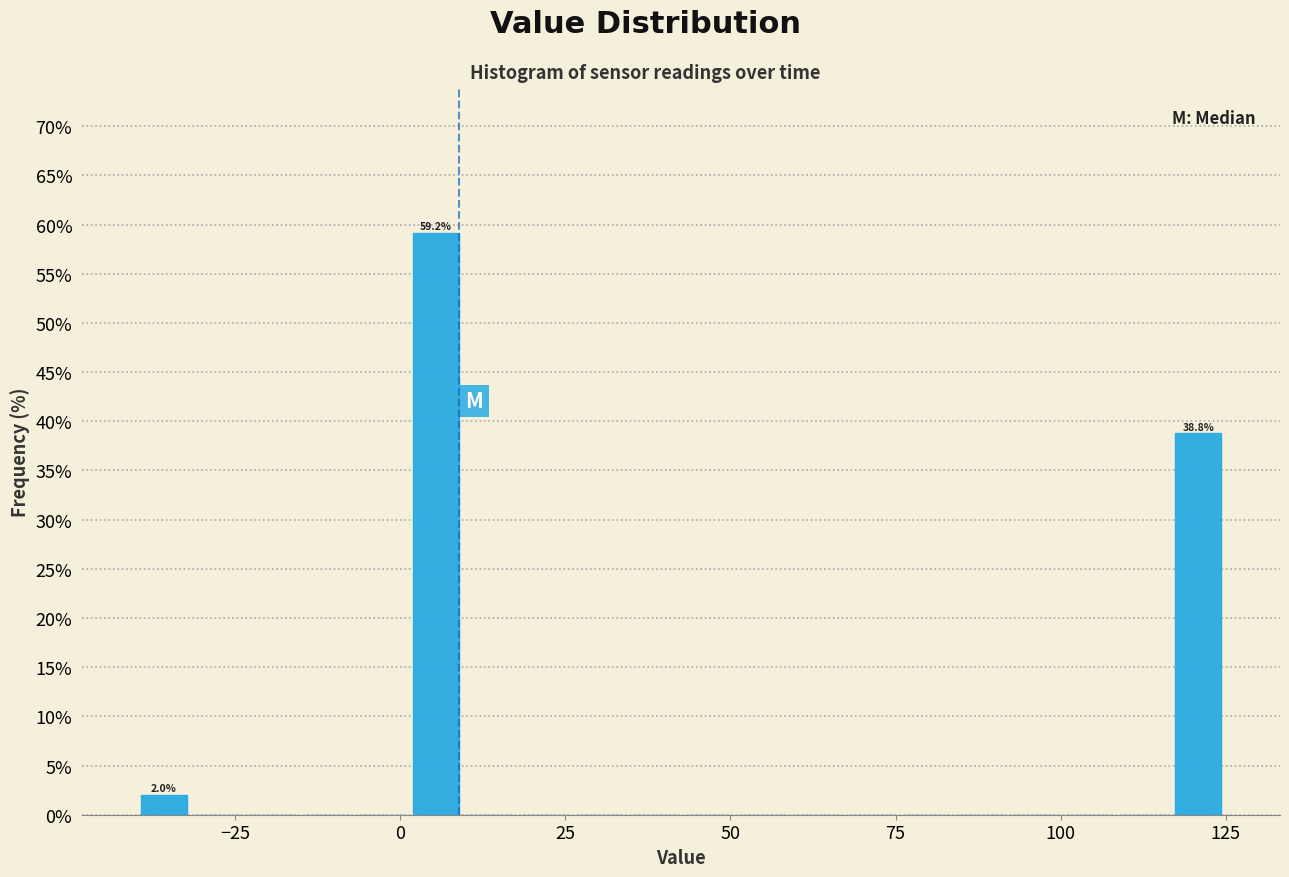

Around what value on the x-axis is the tallest bar? Give the approximate position of its centre, as read against the axis.

5